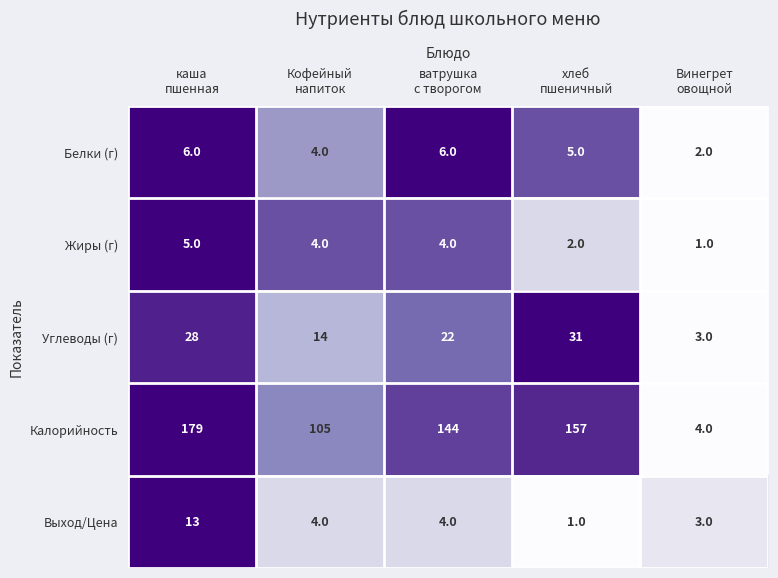

What is the difference between the maximum and minimum values in the Углеводы (г) series?

28